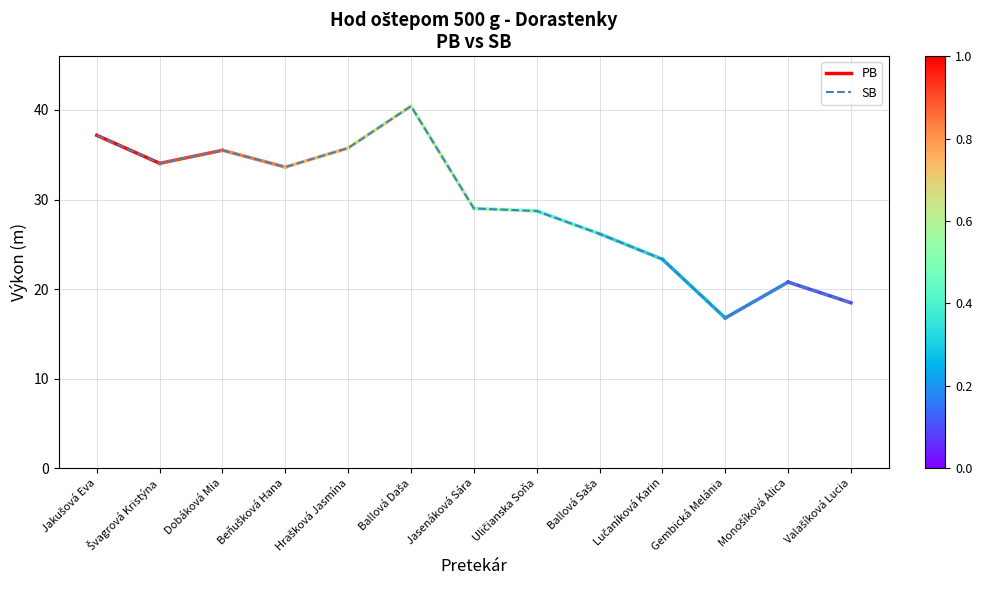

Where is the data nearest to the value 28?

Uličianska Soňa